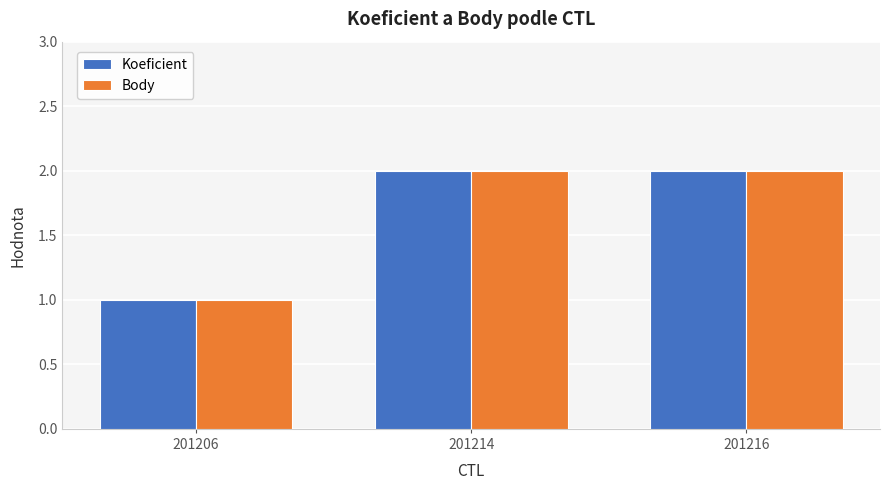

How many groups of bars are there?

3